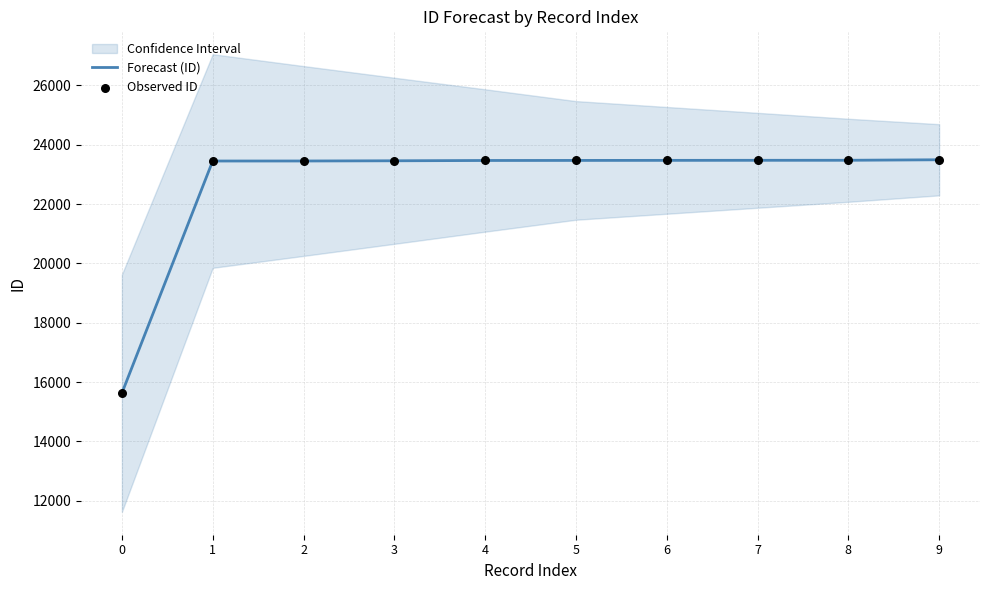

Which series has the largest Y range (max minus min)?

Forecast (ID)